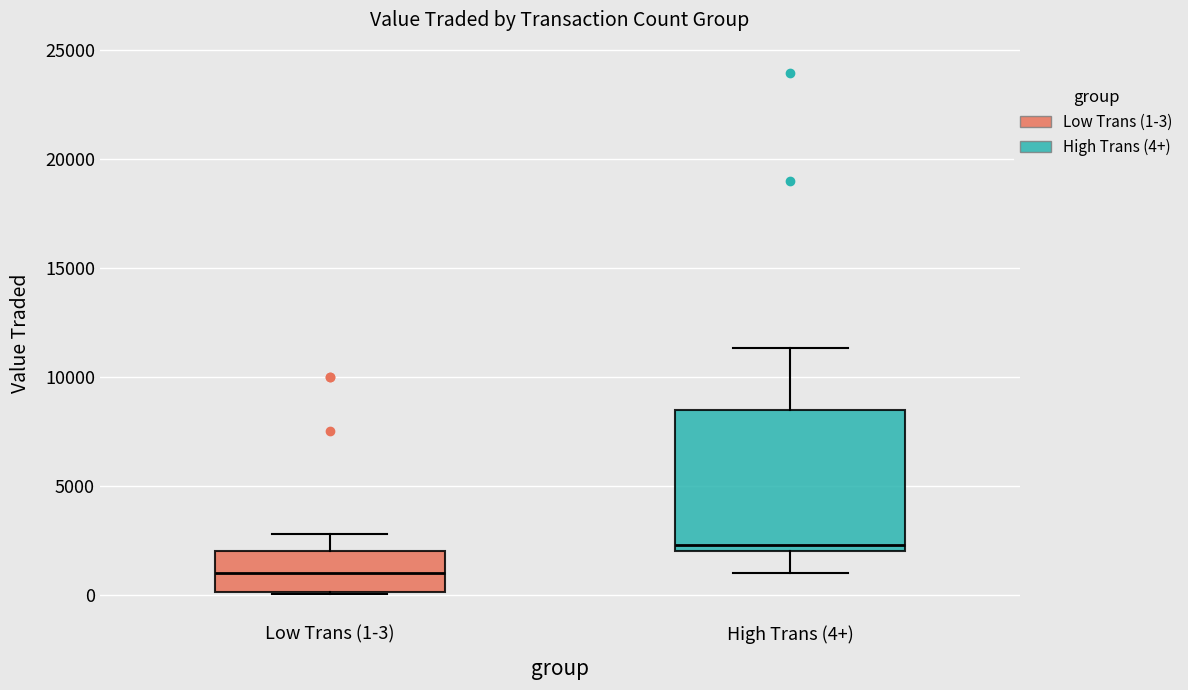

Which box is the tallest, from its lower edge to its upper edge?

High Trans (4+)